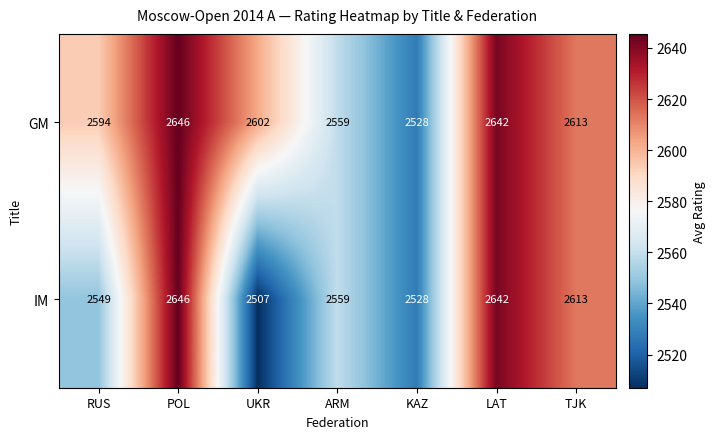

At which label does GM first exceed 2602?

POL